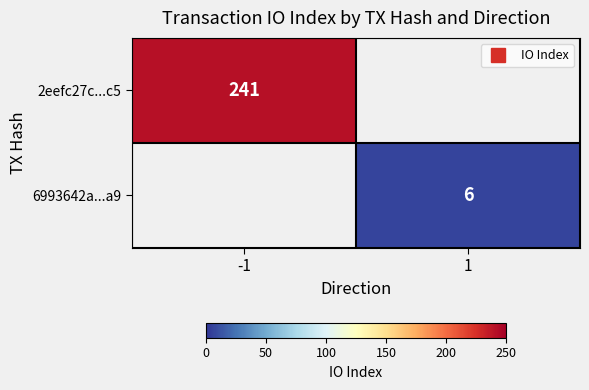

At which label does 2eefc27c...c5 reach its minimum?

1